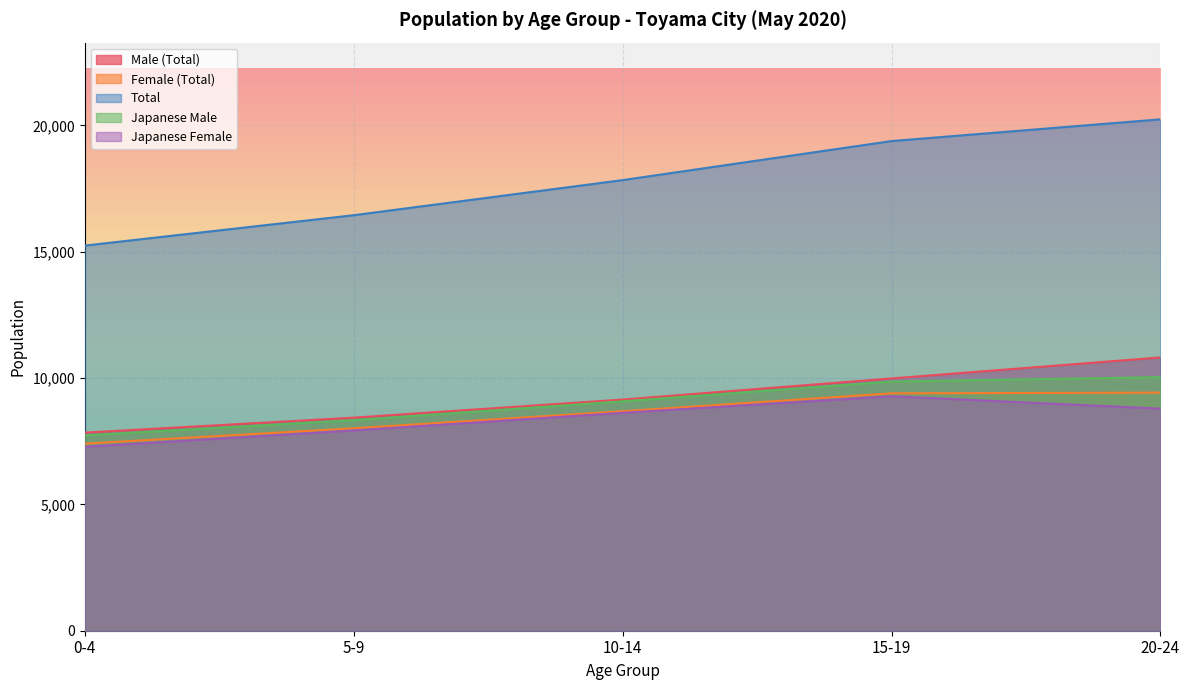

At which category does the chart reach its peak across all series?

20-24